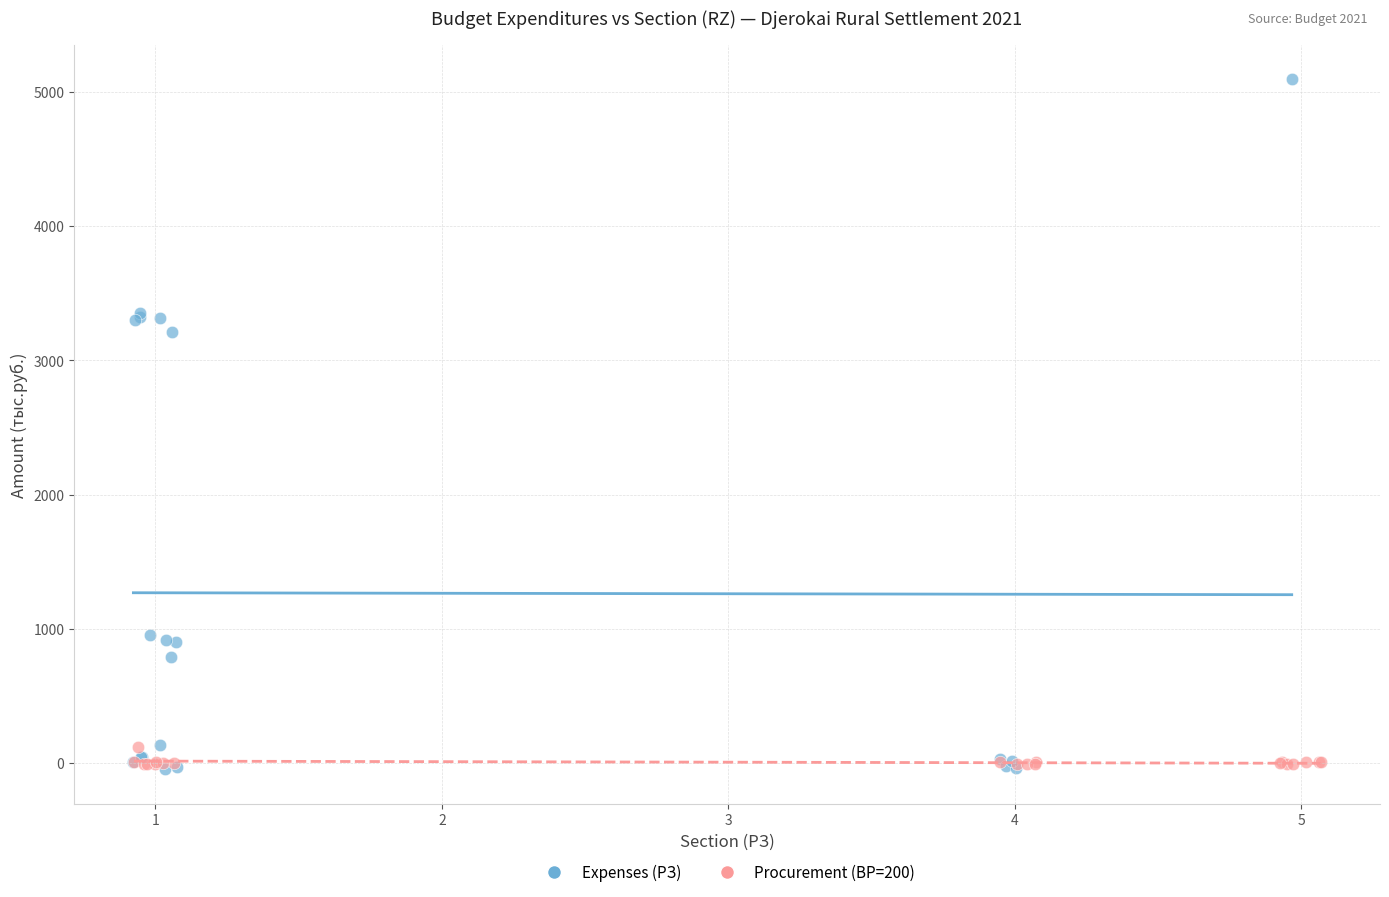

Which series has the largest Y range (max minus min)?

Expenses (РЗ)